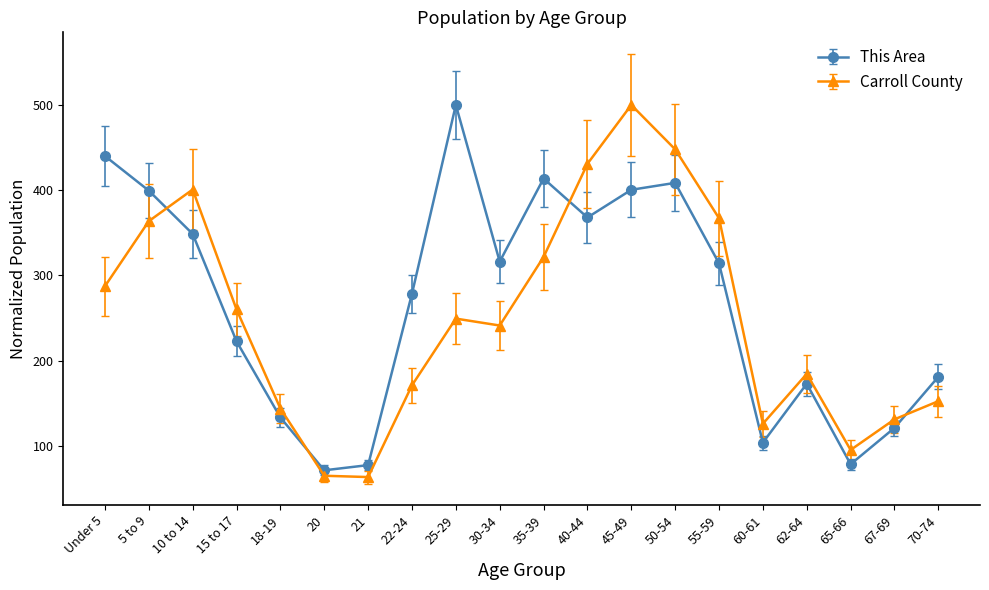

True or false: This Area and Carroll County cross at least once.

True